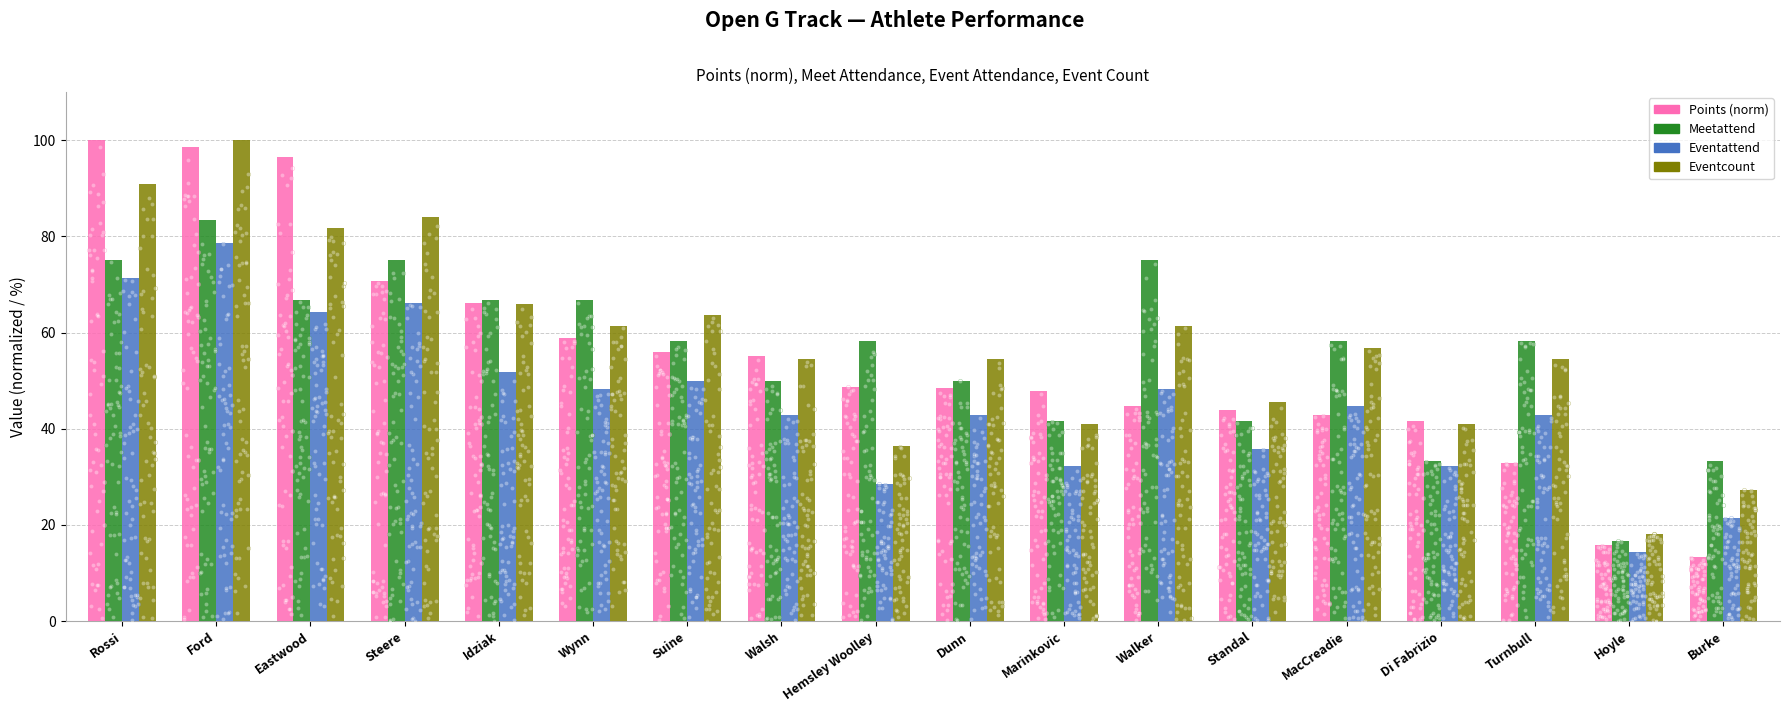

Which series has the largest total across all categories?

Eventcount